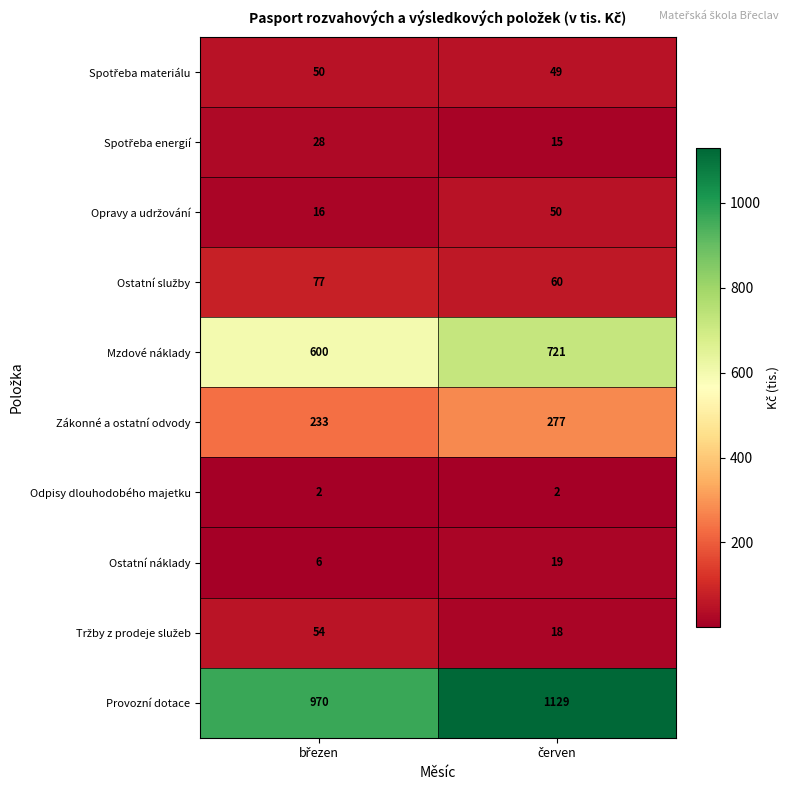

What is the minimum value shown in the chart?

2